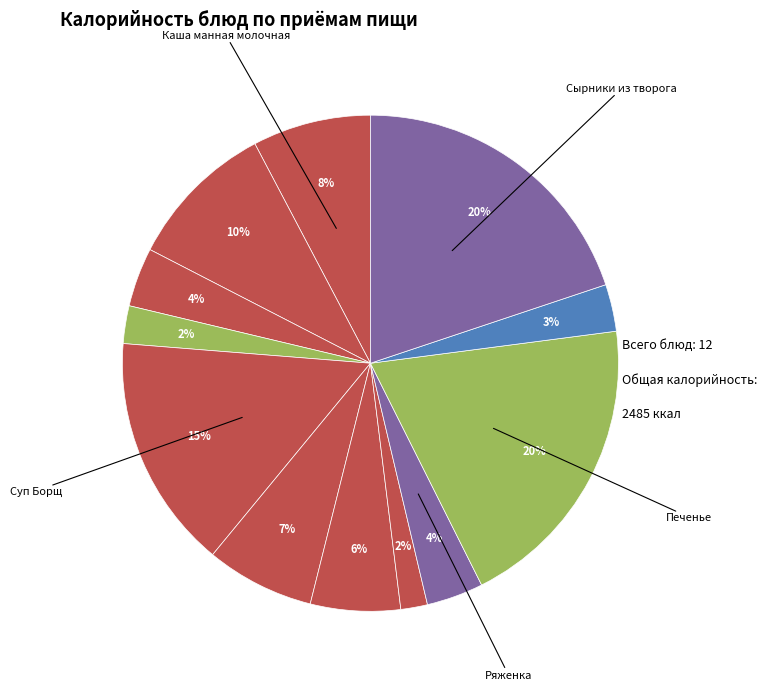

Count the number of slices in the pie.

12